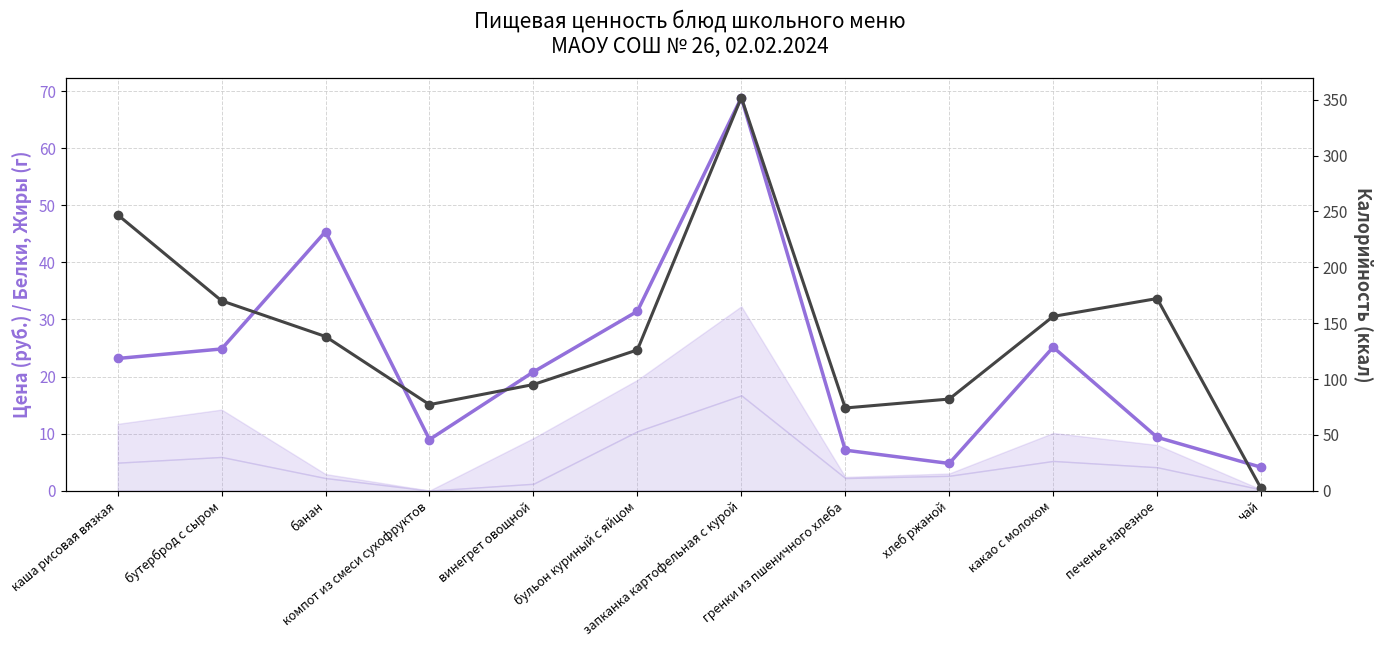

Between запканка картофельная с курой and чай, which is larger?

запканка картофельная с курой